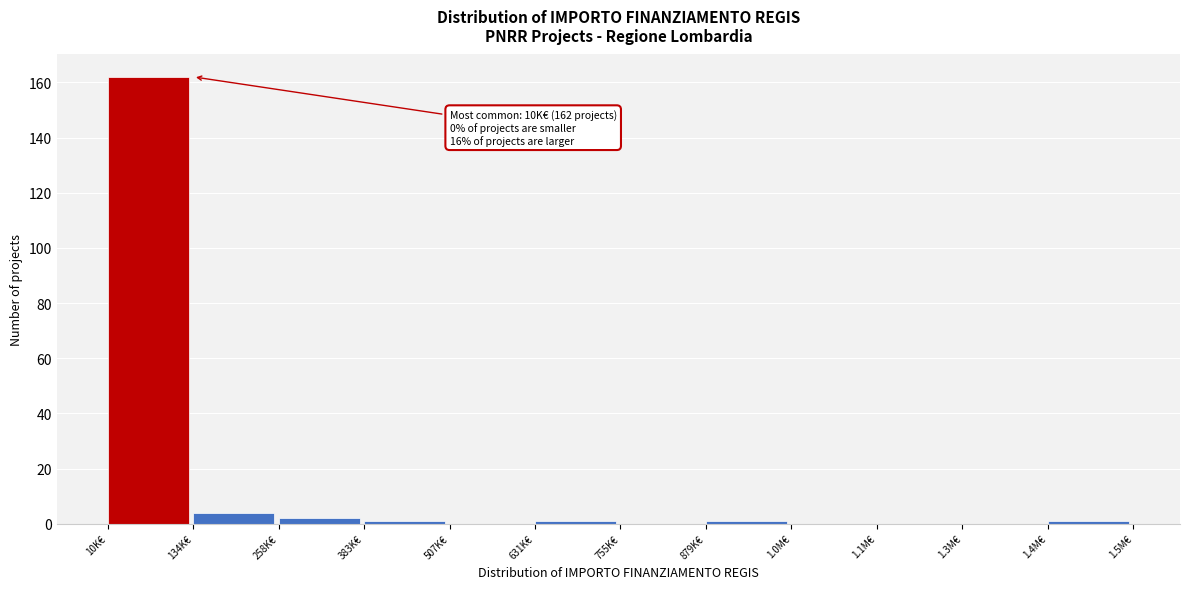

Reading right to left, transcribe all the data shown in this chart.

1.4M€=1	1.3M€=0	1.1M€=0	1.0M€=0	879K€=1	755K€=0	631K€=1	507K€=0	383K€=1	258K€=2	134K€=4	10K€=162